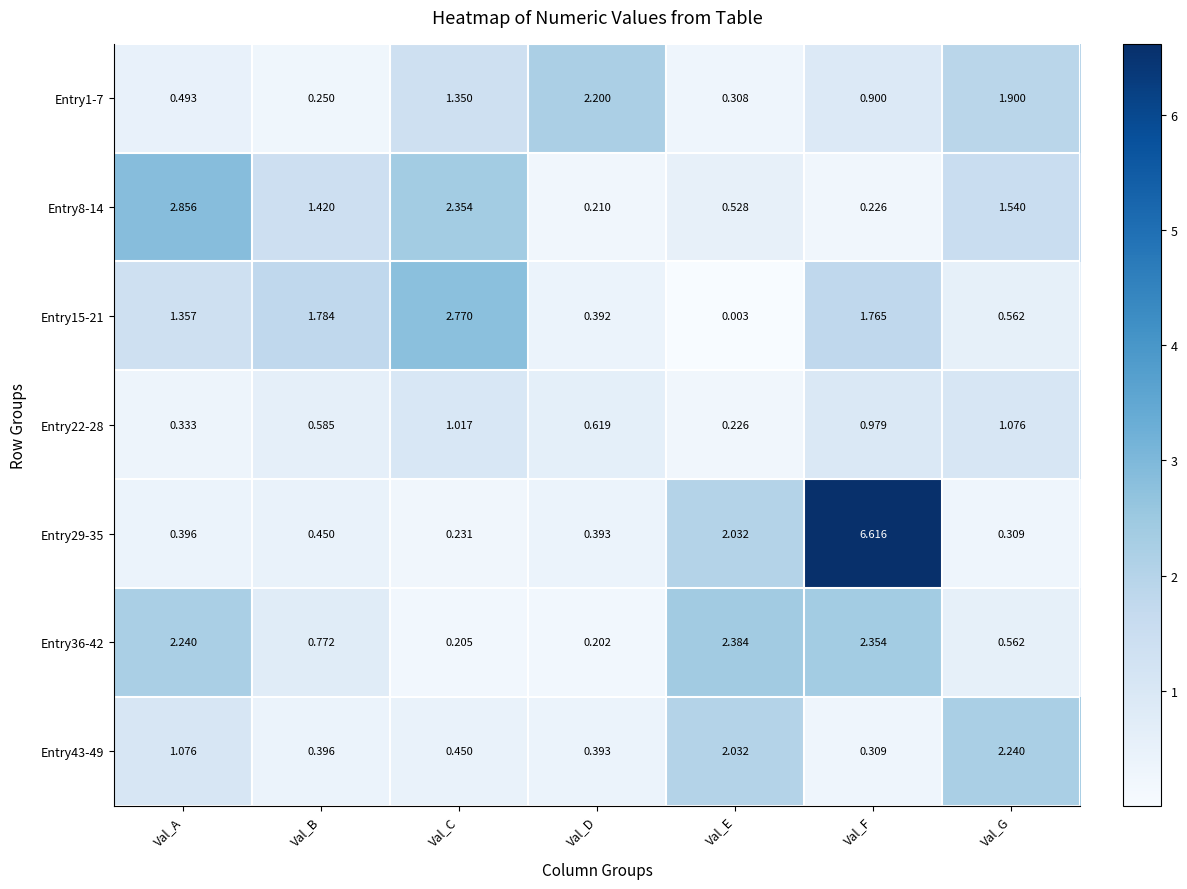

At which label does Entry29-35 reach its minimum?

Val_C